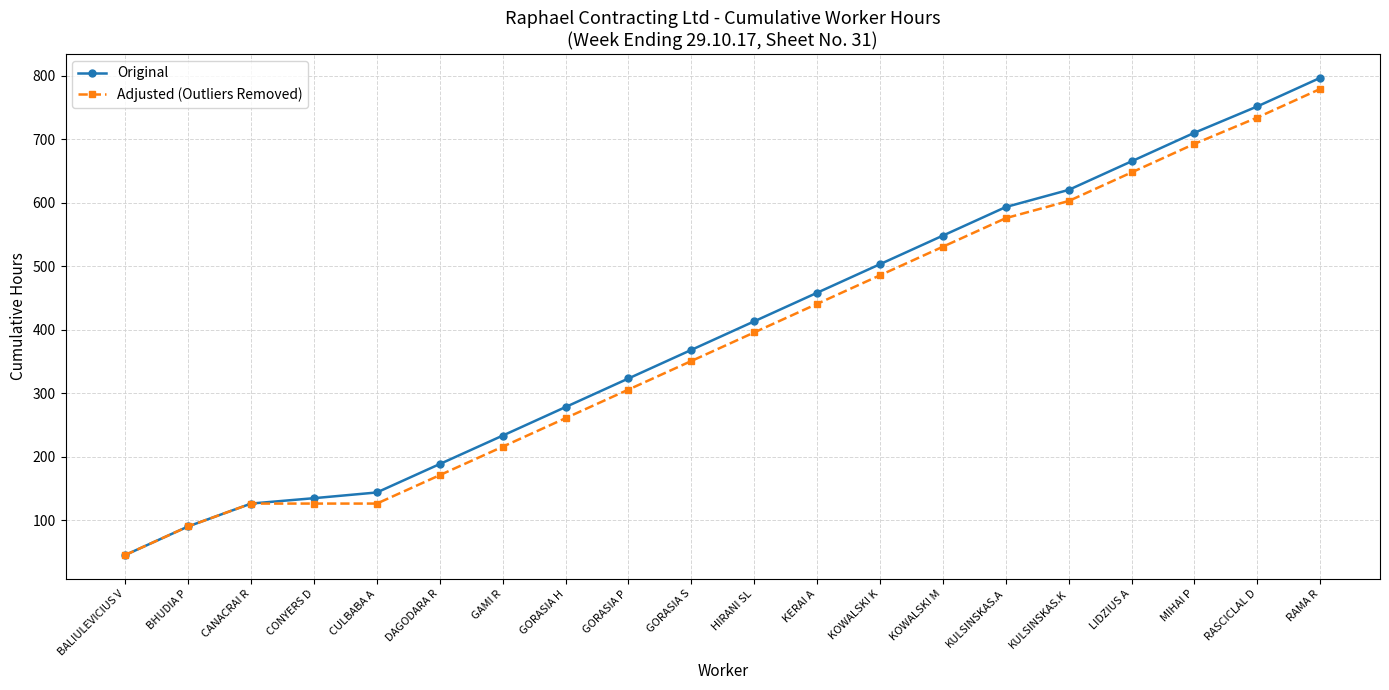

What is the average value of the Adjusted (Outliers Removed) series?

384.9